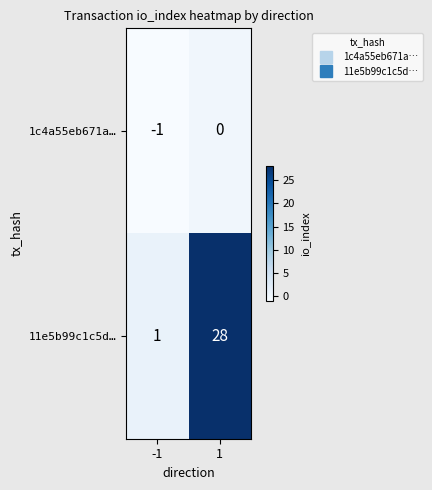

Which series has the largest range (max minus min)?

11e5b99c1c5d…